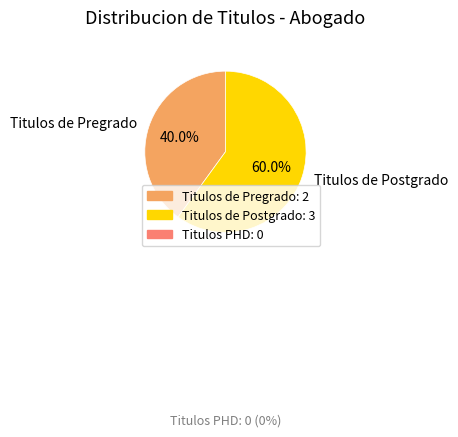

The Titulos de Pregrado slice represents 40% of the pie. True or false?

True